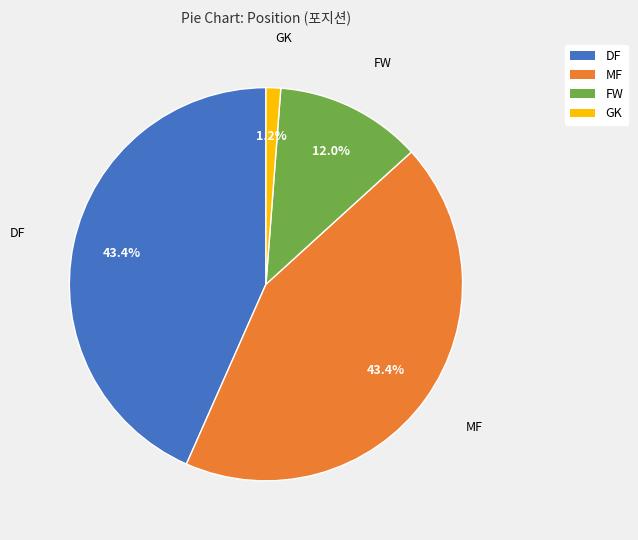

Is there a majority slice in this chart?

No